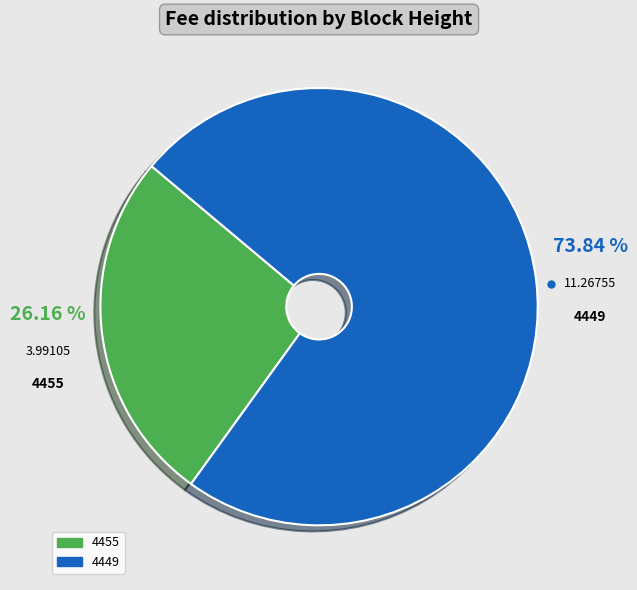

Combined, do 4455 and 4449 account for over 50%?

Yes